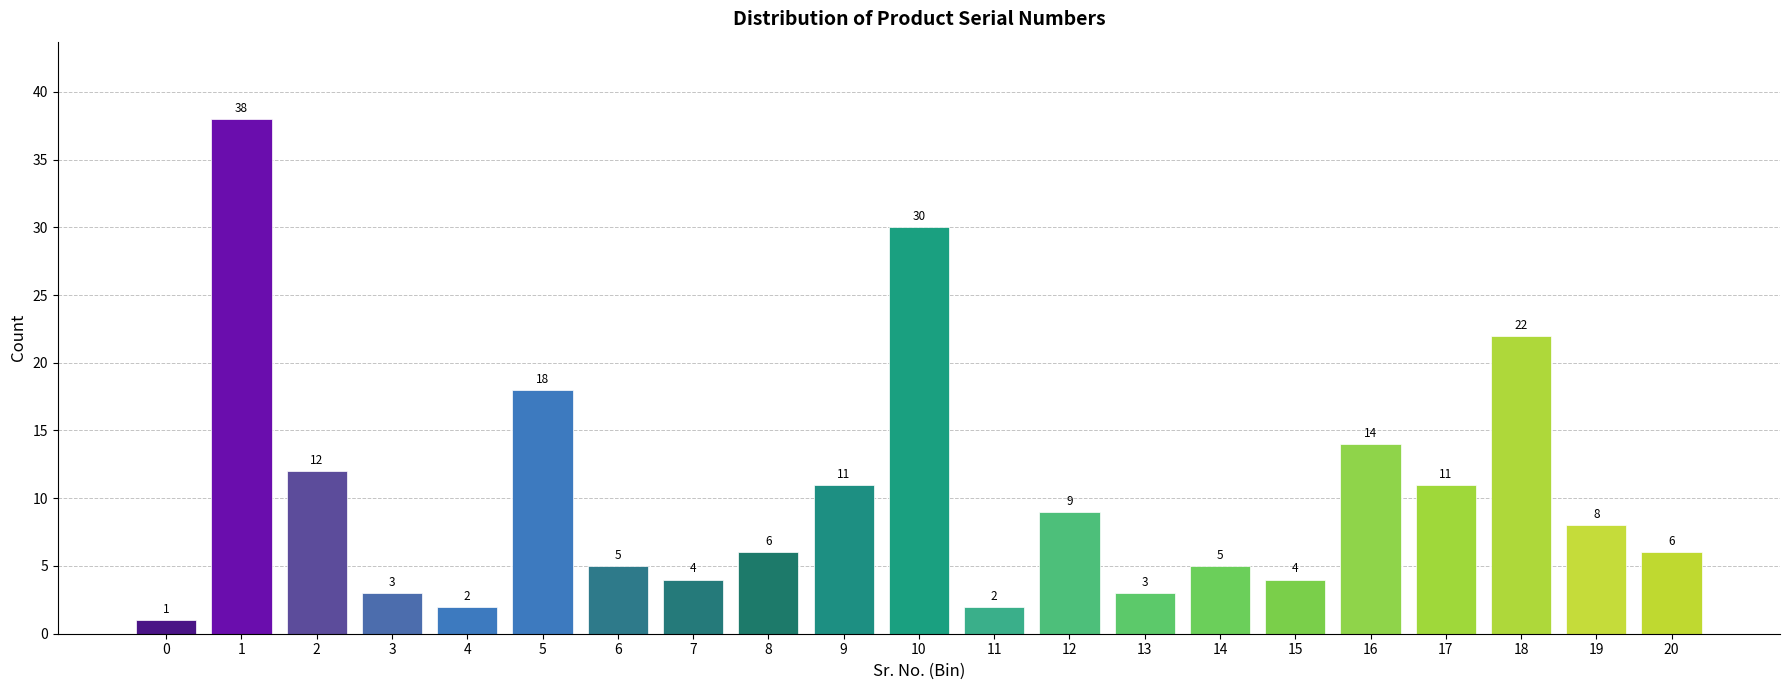

Reading left to right, transcribe all the data shown in this chart.

0=1	1=38	2=12	3=3	4=2	5=18	6=5	7=4	8=6	9=11	10=30	11=2	12=9	13=3	14=5	15=4	16=14	17=11	18=22	19=8	20=6